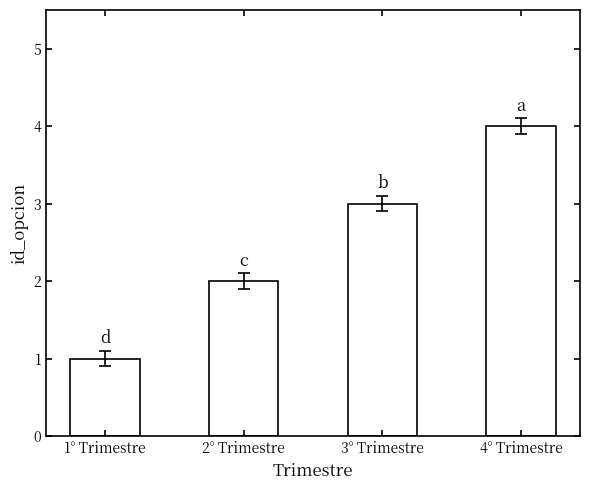

Approximately how many times larger is the value at 1° Trimestre compared to 2° Trimestre?

0.5